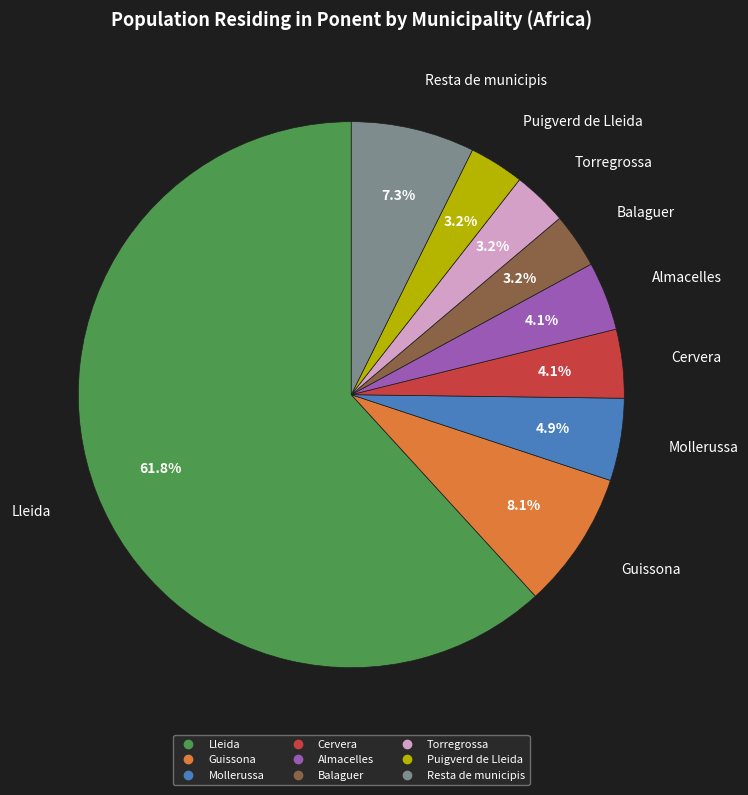

The Guissona slice represents 1% of the pie. True or false?

False